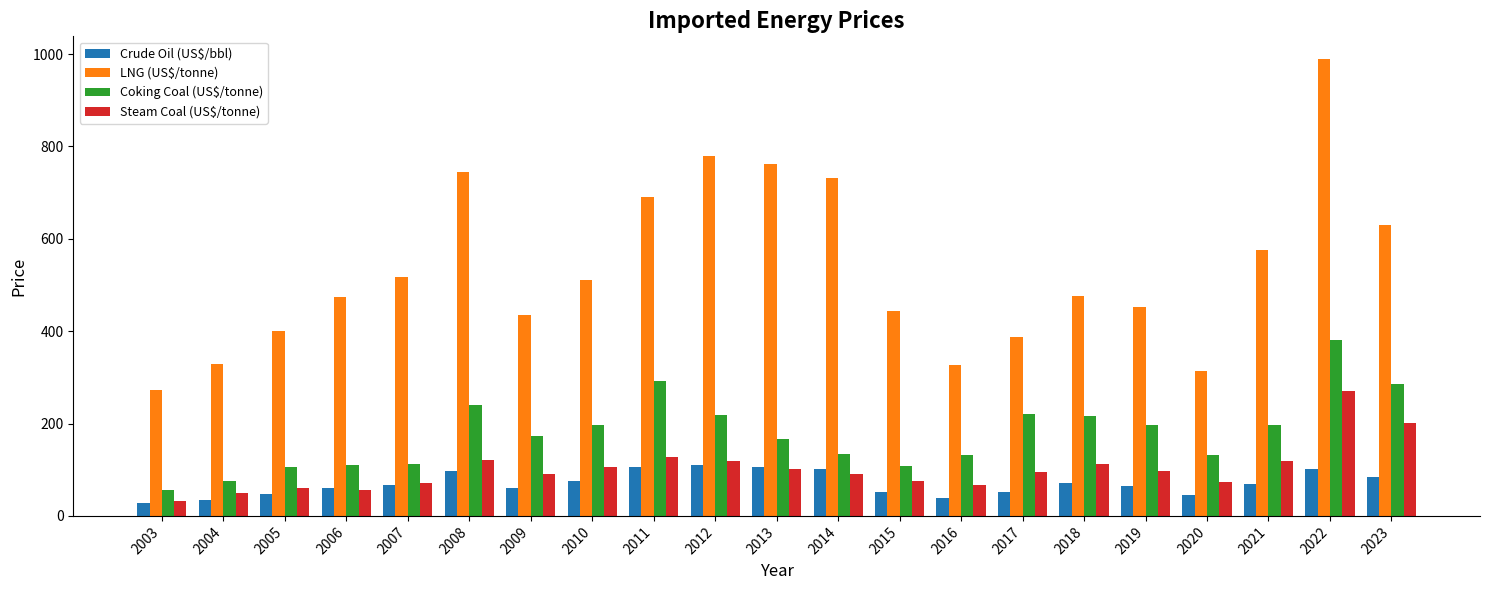

Read the LNG (US$/tonne) value at 2021.

574.9